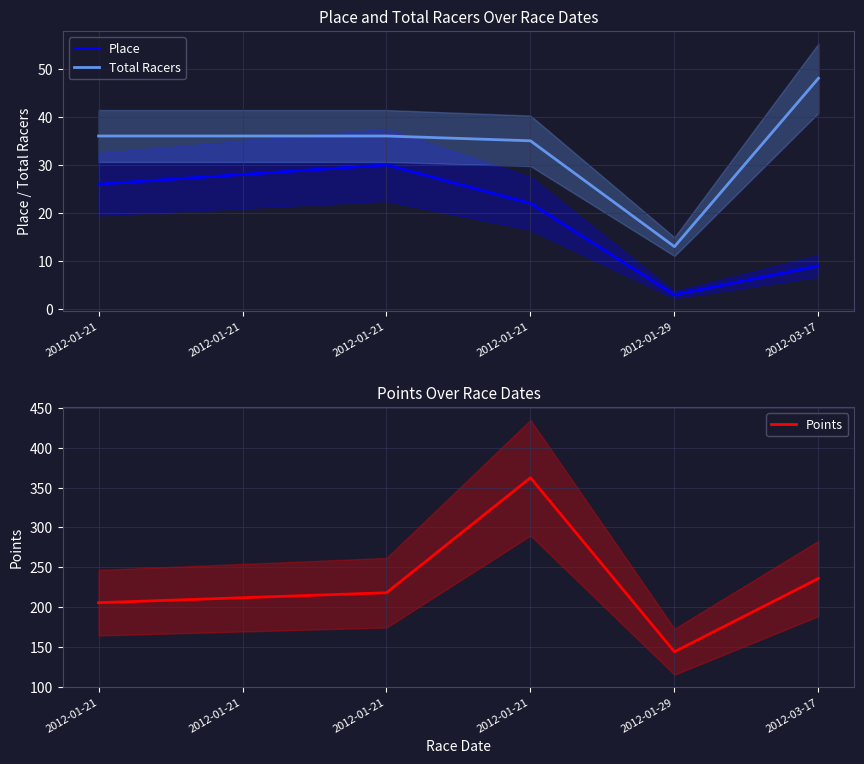

Reading left to right, list all the values displayed in this chart.

Place: 26.0	28.0	30.0	22.0	3.0	9.0
Total Racers: 36.0	36.0	36.0	35.0	13.0	48.0
Points: 205.6	211.9	218.1	362.4	144.2	236.0